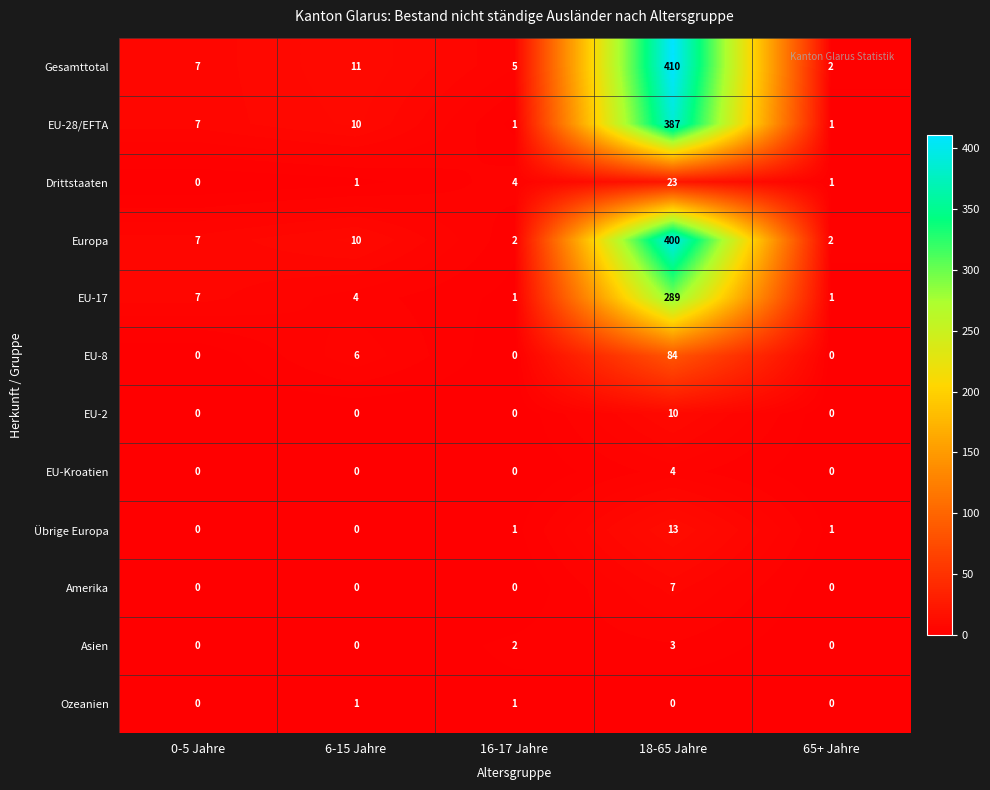

True or false: EU-Kroatien has a value of 2 at 6-15 Jahre.

False